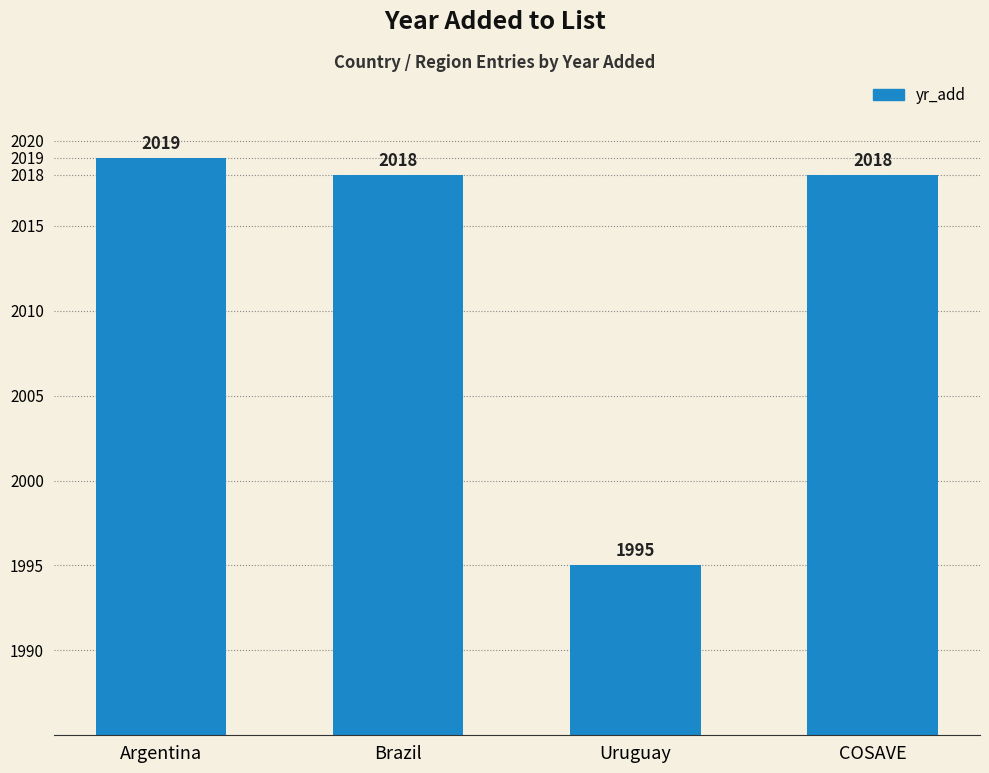

Between Uruguay and Brazil, which is larger?

Brazil